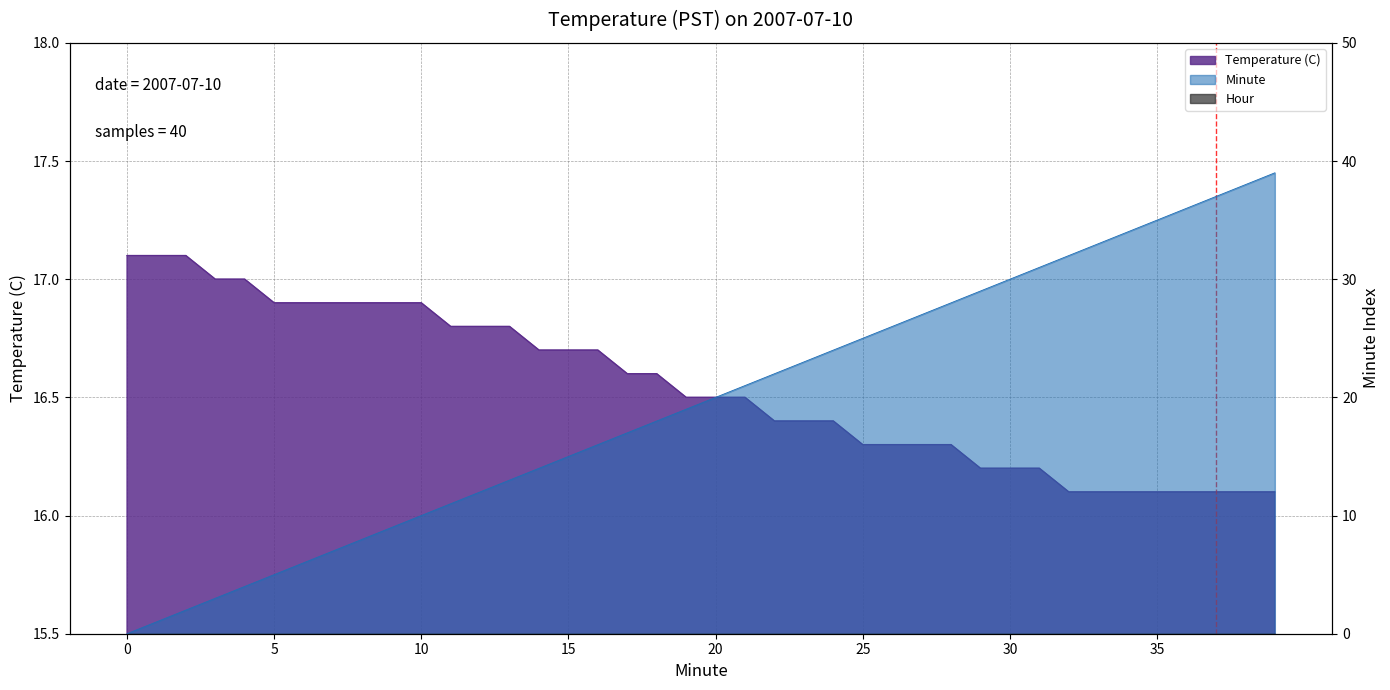

Which series has the largest total across all categories?

Minute